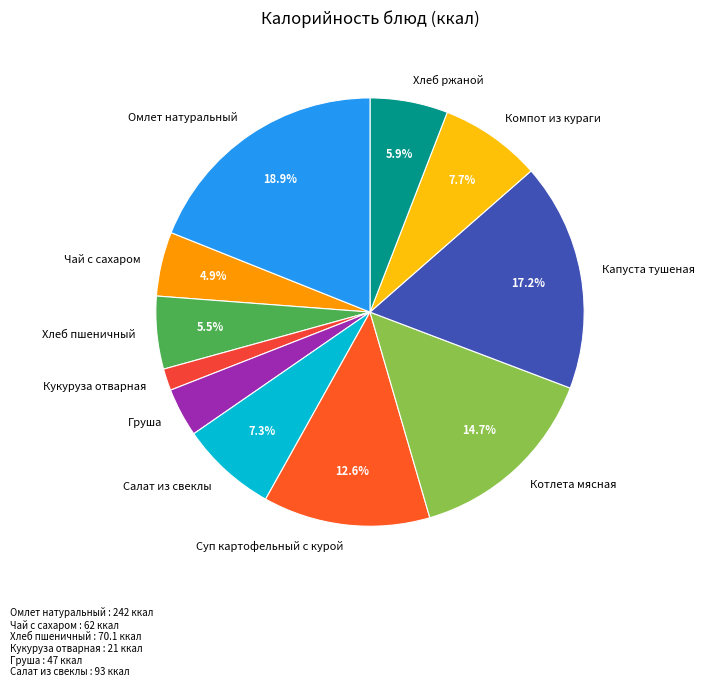

Is it true that Салат из свеклы is 7% of the pie?

True